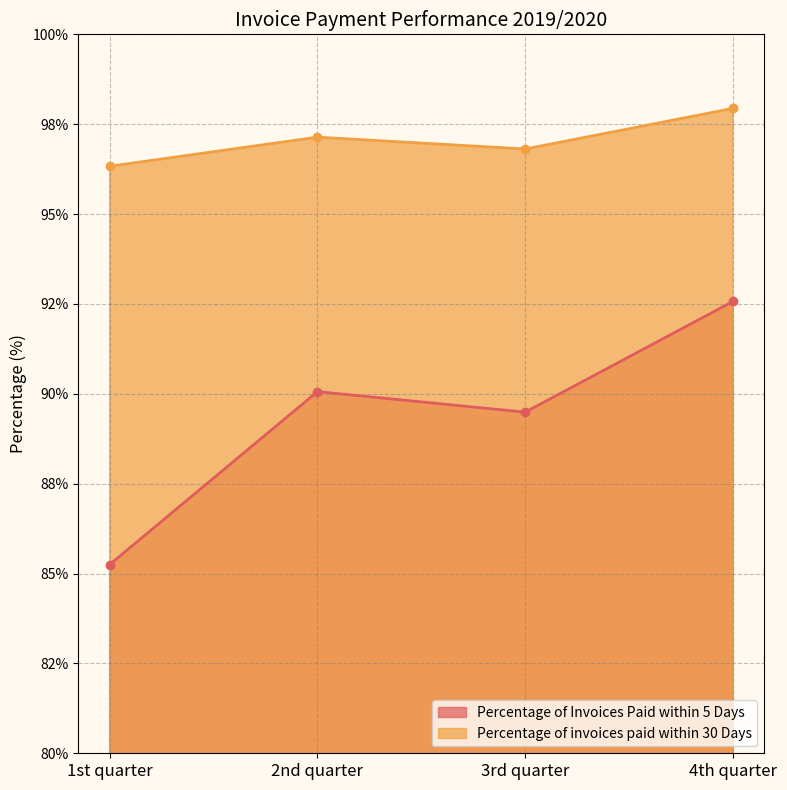

Which series has the largest range (max minus min)?

Percentage of Invoices Paid within 5 Days